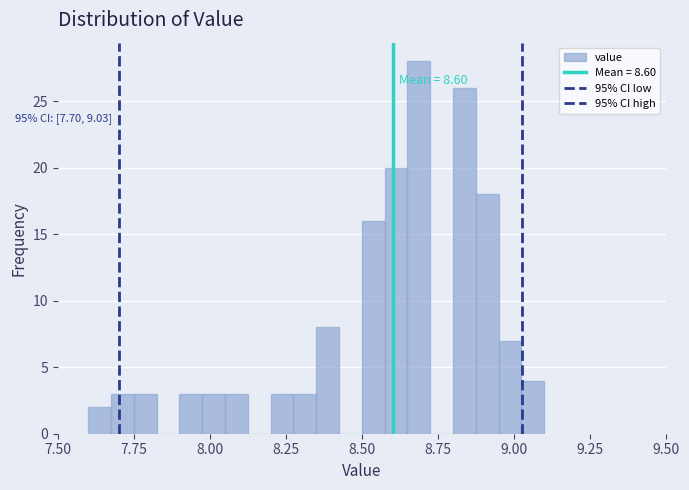

Read against the x-axis, roughly where is the centre of the tallest bar?

8.70